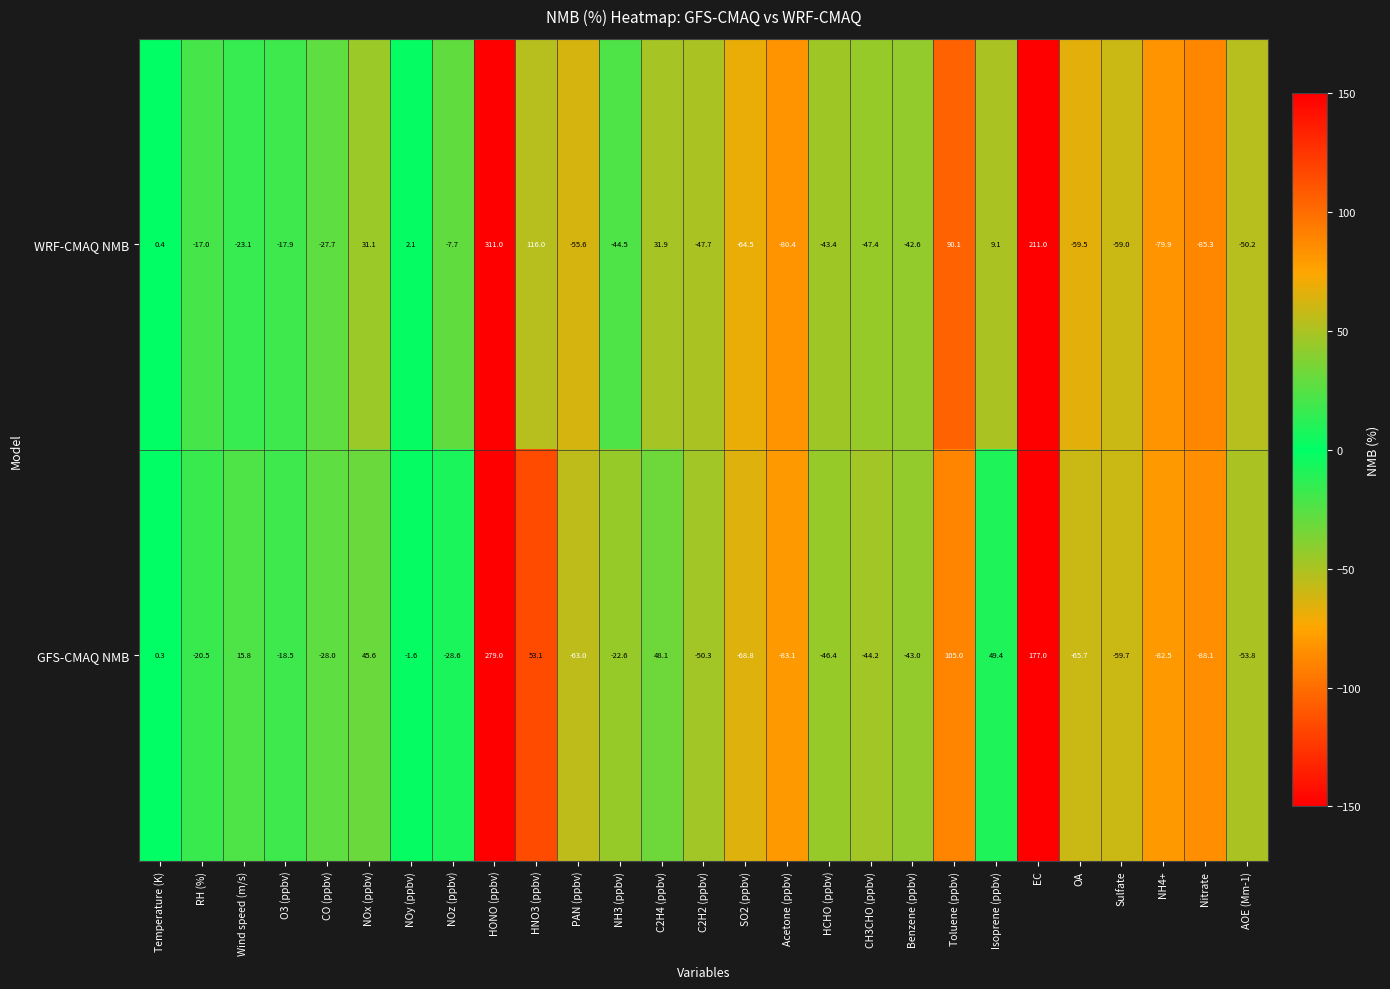

What is the difference between the maximum and second lowest values in the GFS-CMAQ NMB series?

362.1